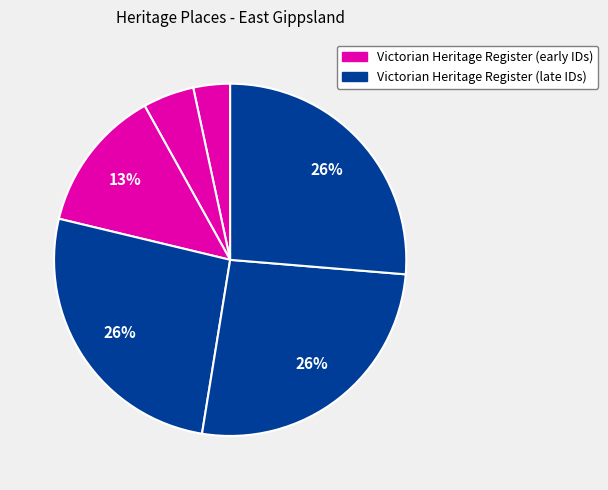

Count the number of slices in the pie.

6